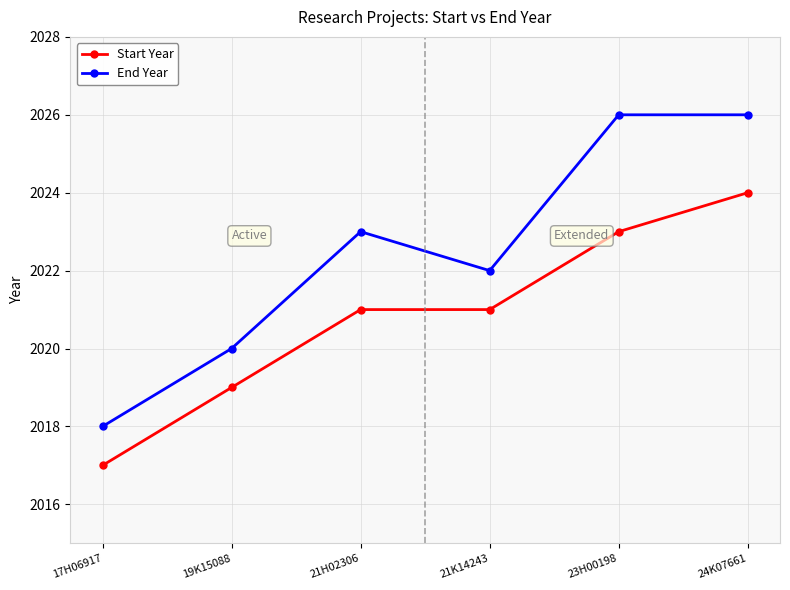

What is the label of the 2nd point from the right?

23H00198